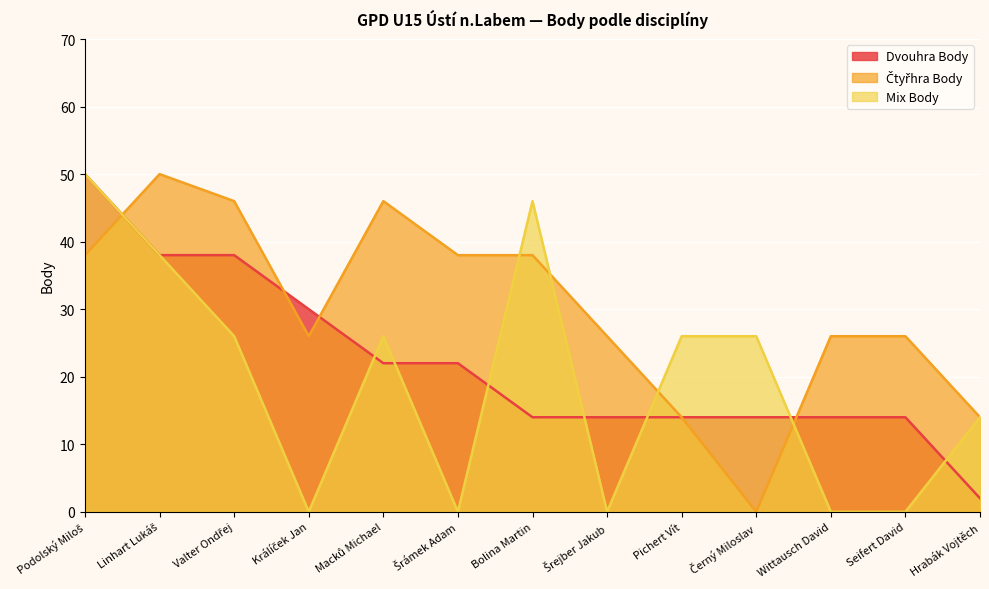

Count the Mix Body values in the range 0 to 26.

10